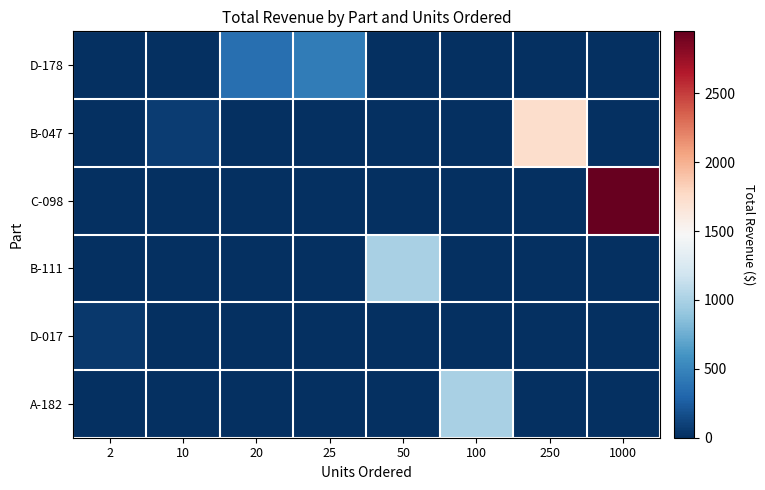

Rank the series at 250 from highest to lowest value.

B-047, D-178, C-098, B-111, D-017, A-182